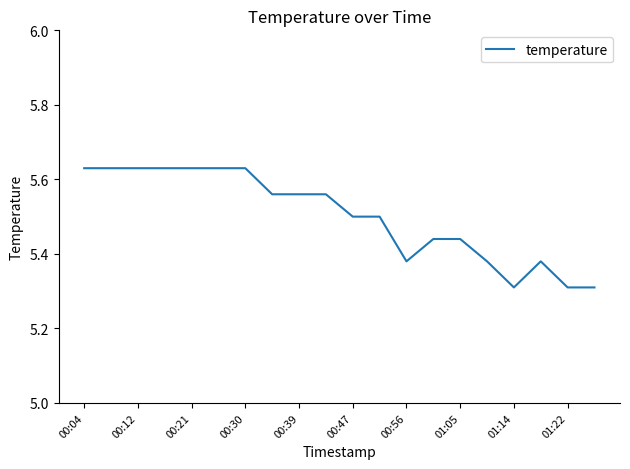

What is the minimum value shown in the chart?

5.3